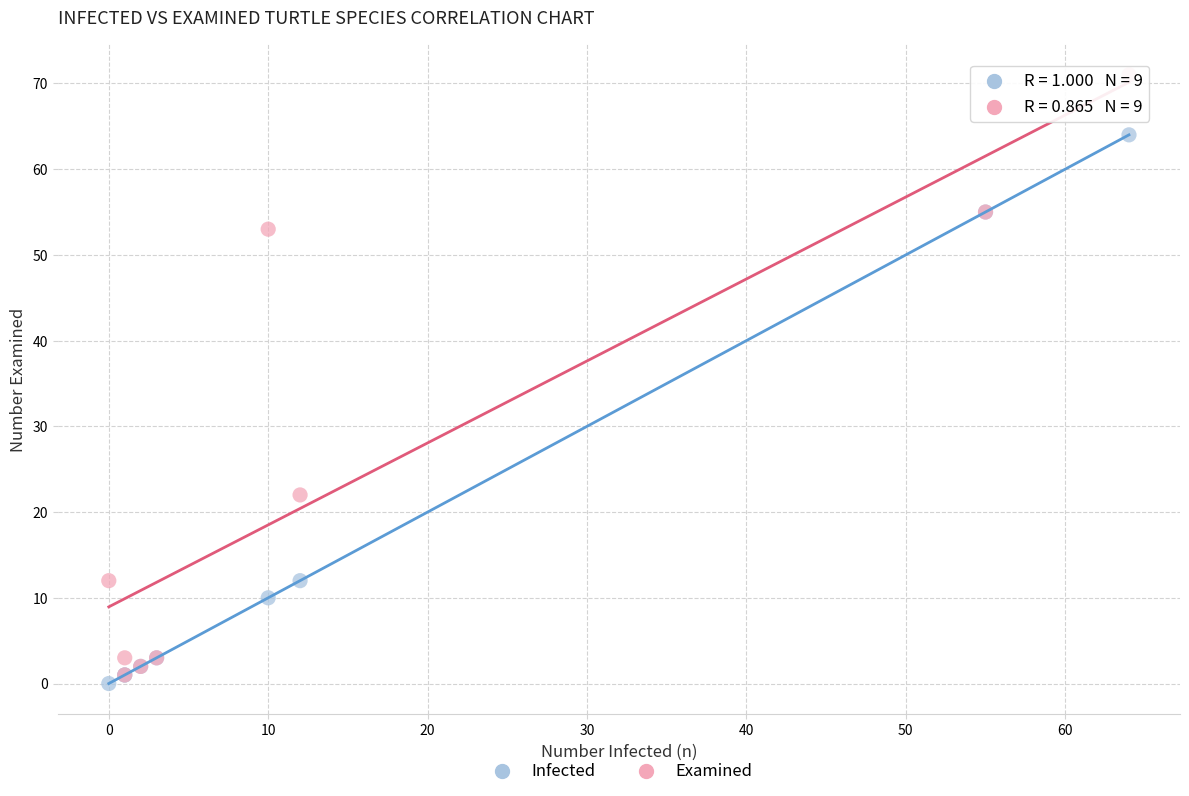

Across all series, what Y value is closest to 35?

22